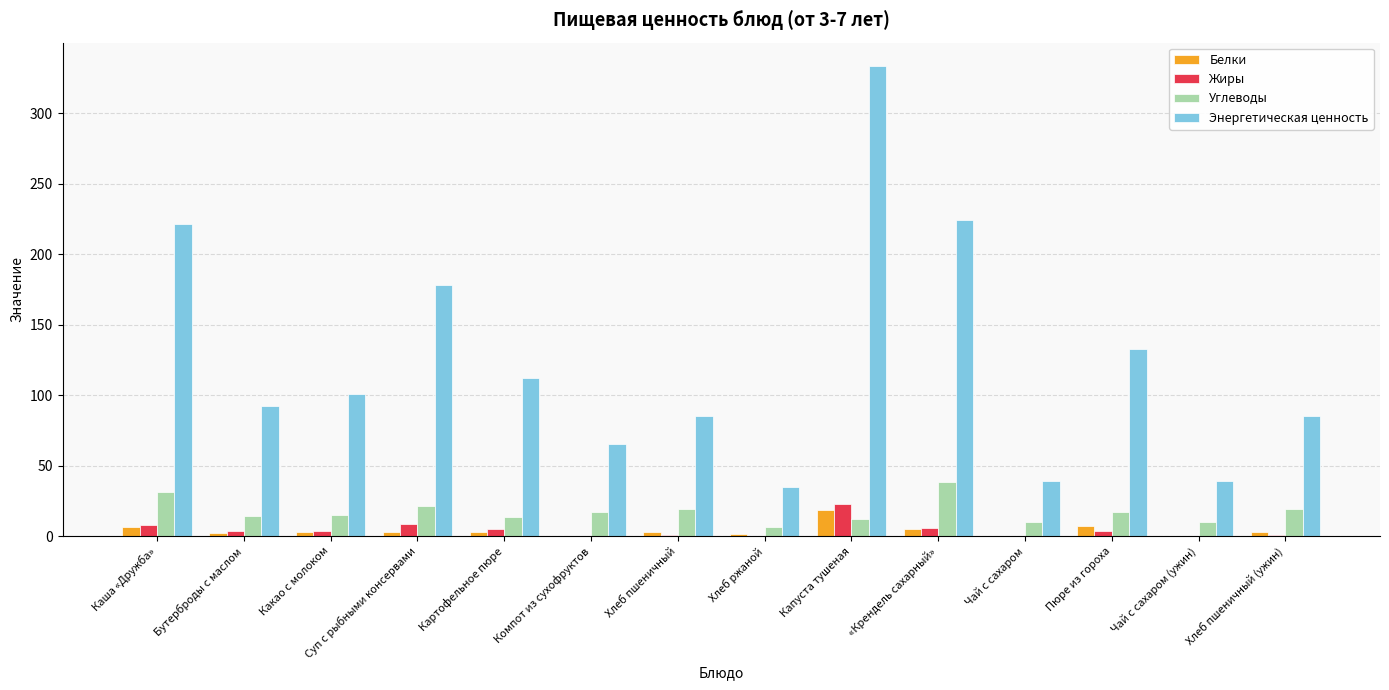

Is it true that Углеводы equals 19.3 at Хлеб пшеничный (ужин)?

True